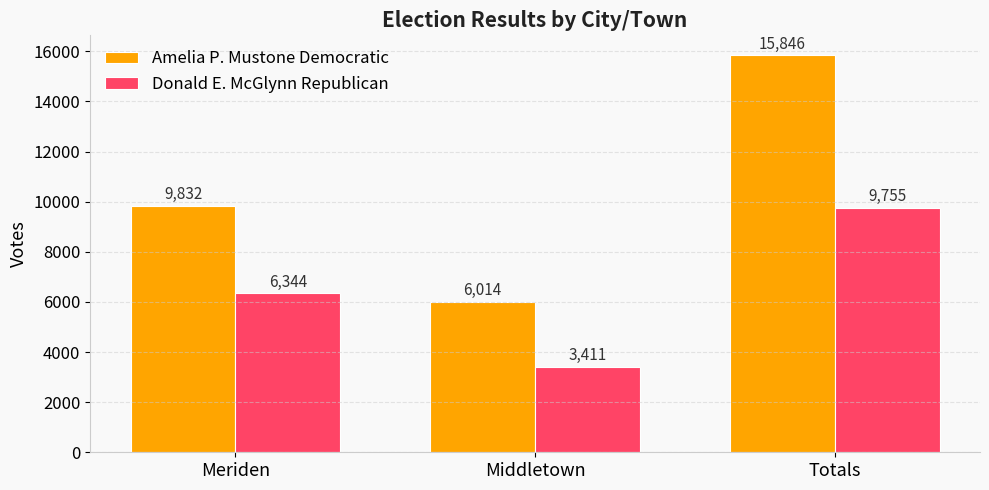

At which label is Donald E. McGlynn Republican closest to 6583?

Meriden